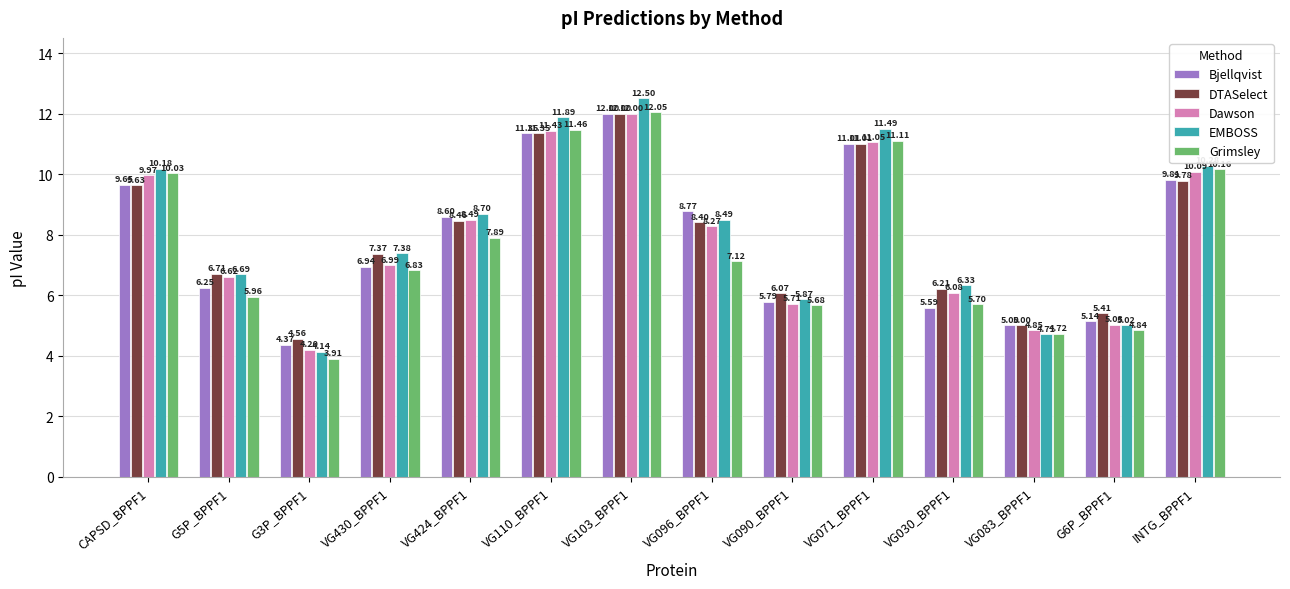

Rank the categories by Bjellqvist value from lowest to highest.

G3P_BPPF1, VG083_BPPF1, G6P_BPPF1, VG030_BPPF1, VG090_BPPF1, G5P_BPPF1, VG430_BPPF1, VG424_BPPF1, VG096_BPPF1, CAPSD_BPPF1, INTG_BPPF1, VG071_BPPF1, VG110_BPPF1, VG103_BPPF1